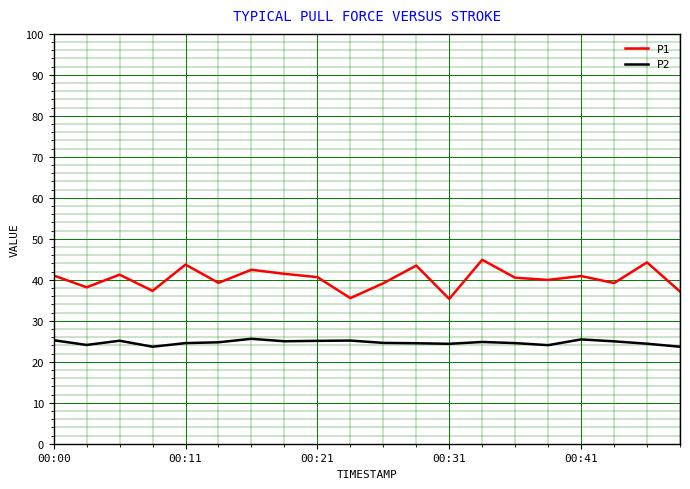

How many lines are shown in the chart?

2